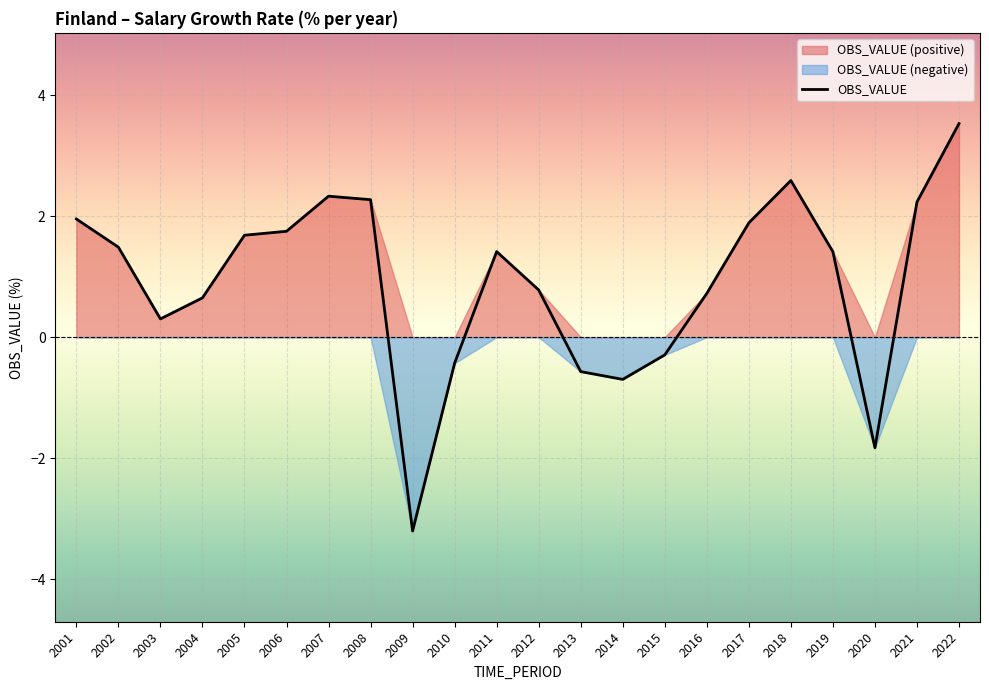

Is it true that the value at 2005 is 1.7?

True